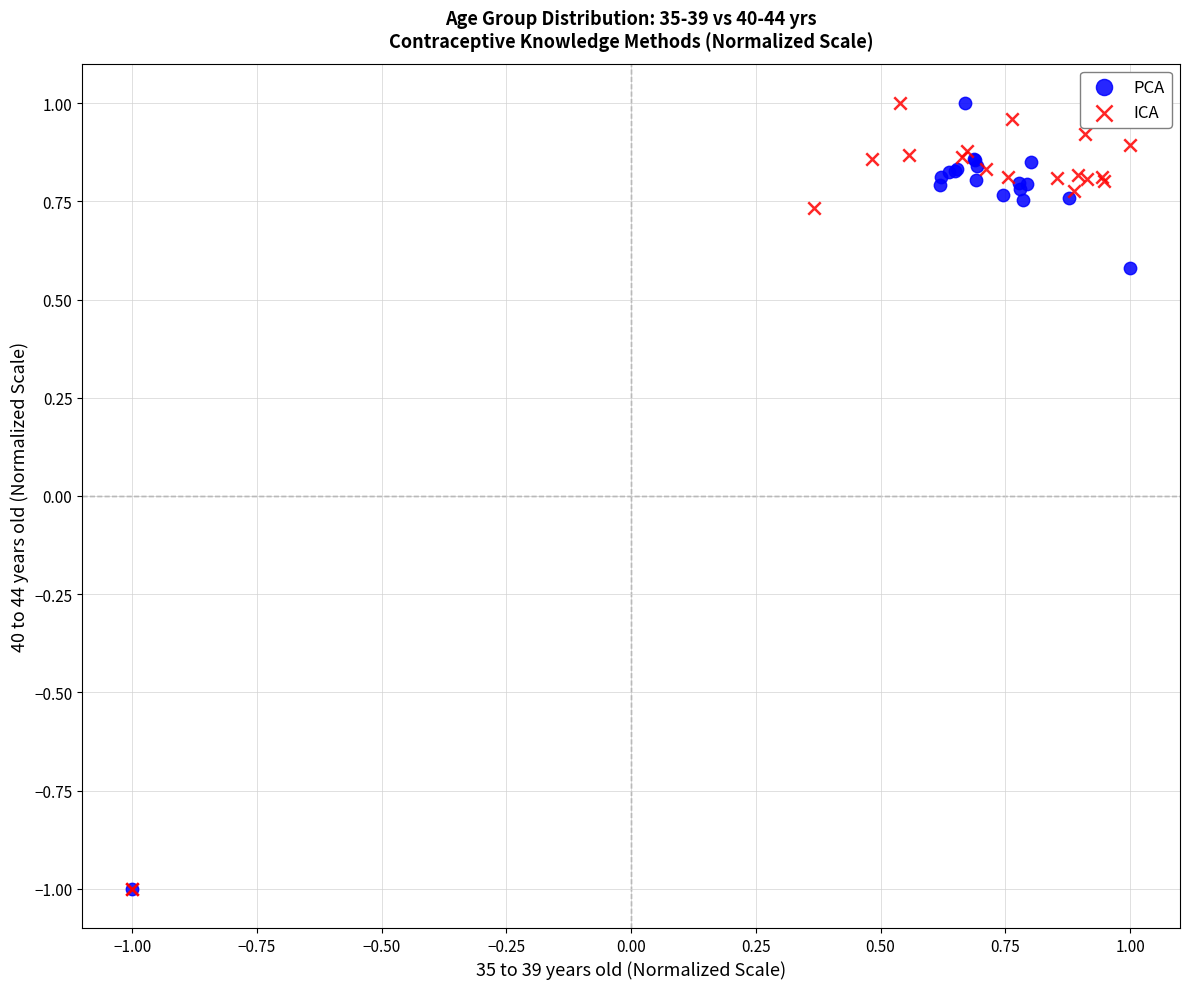

What are all the series names shown in the legend?

PCA, ICA